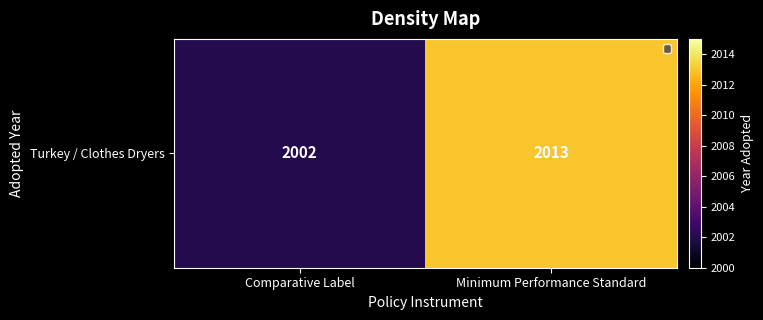

How many data points are less than 2013?

1